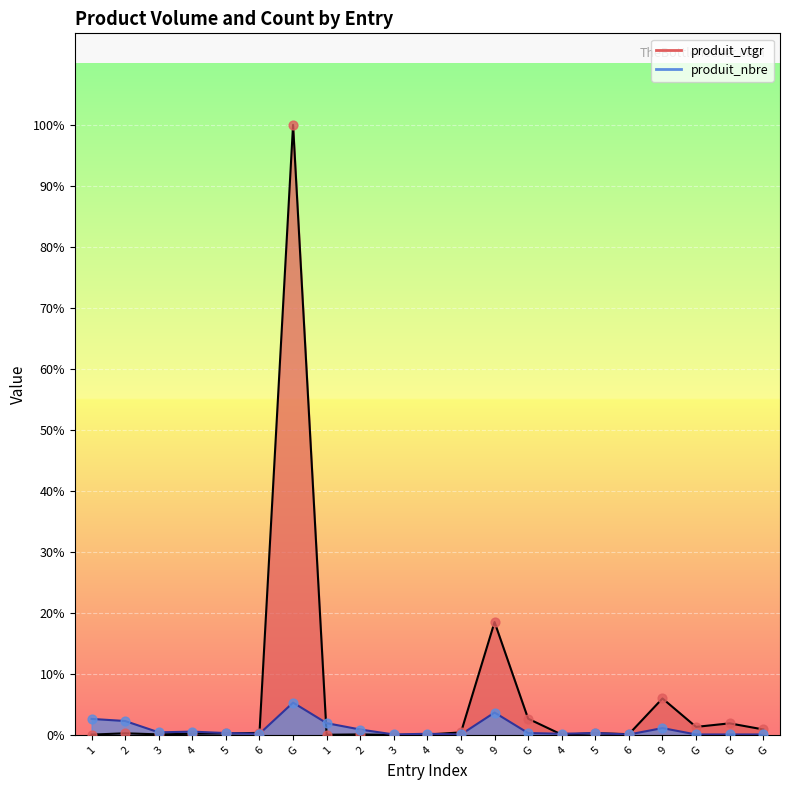

Which series contains the lowest Y value?

produit_vtgr